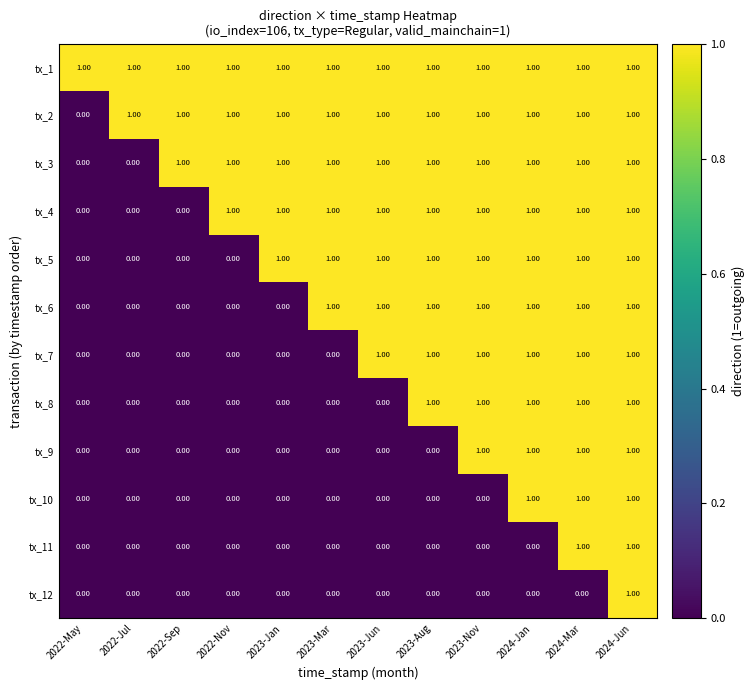

At how many categories does at least one series exceed 0?

12